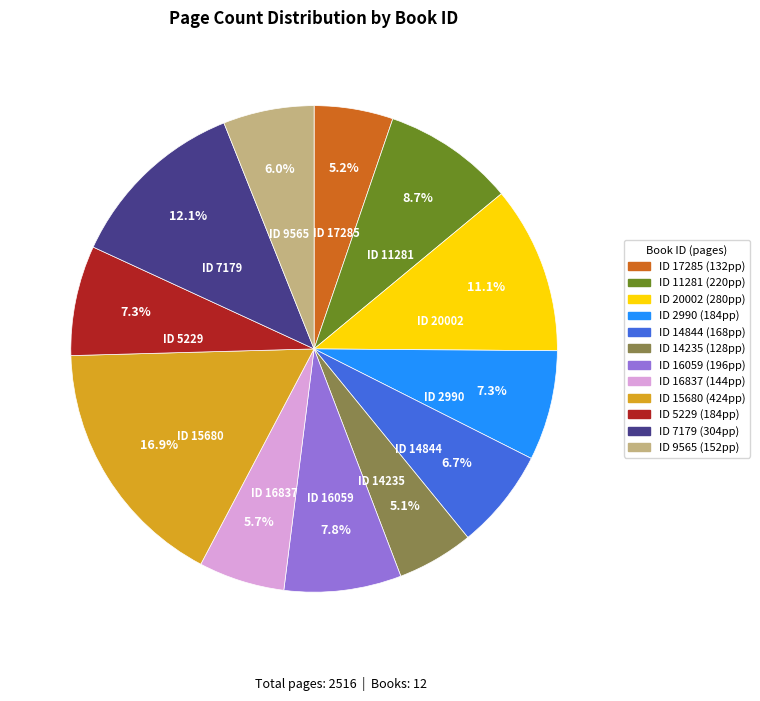

Is there a majority slice in this chart?

No